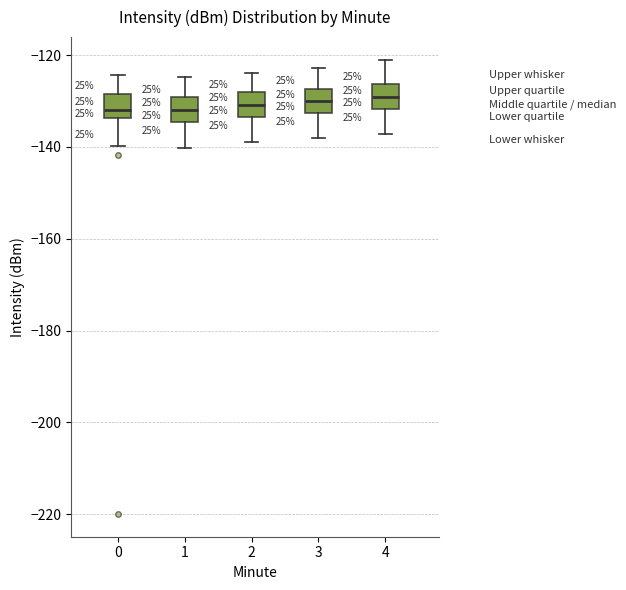

Where is the lower edge of the box at x = 4 on the y-axis? The values are not printed on the chart, so give them approximately, as read against the axis.

-132